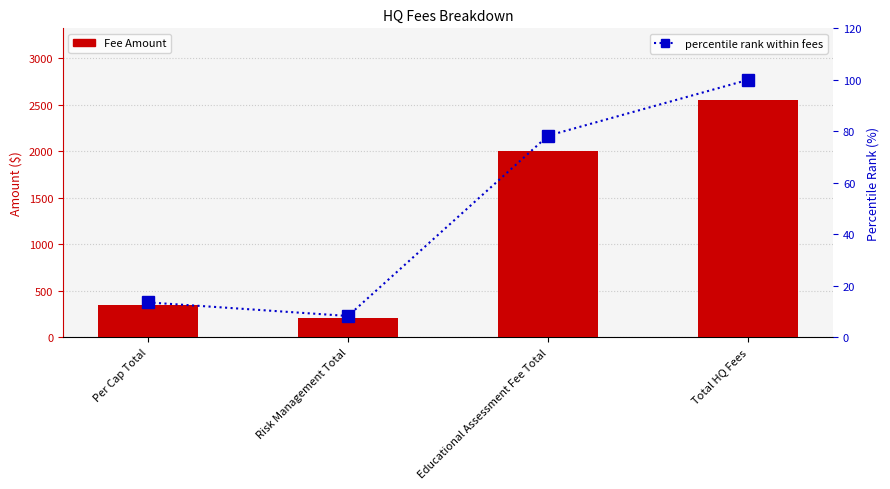

How many groups of bars are there?

4